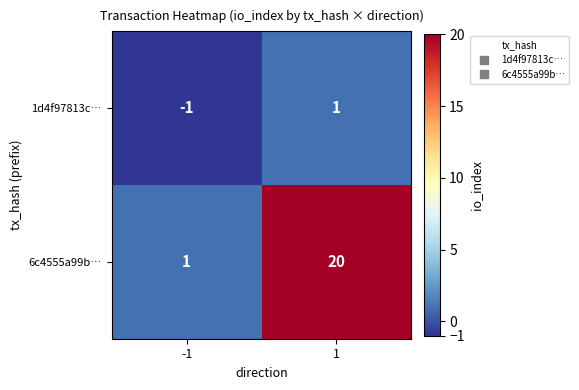

What is the difference between the highest and lowest values at -1?

2